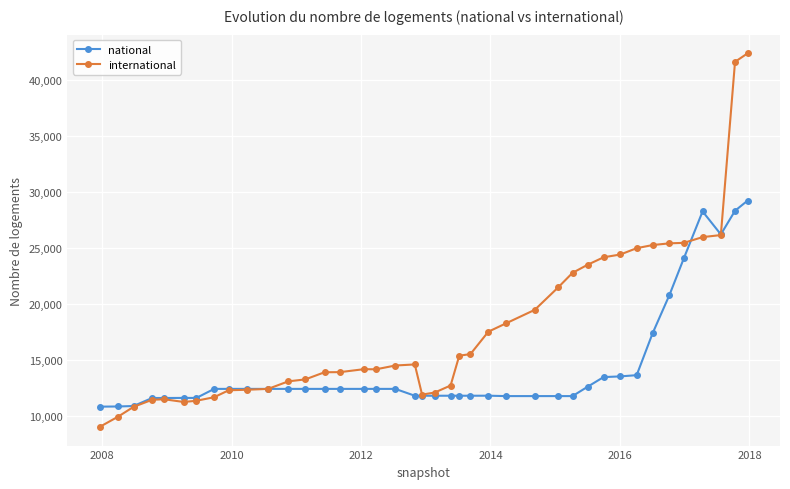

What is the lowest value of the international series?

9056